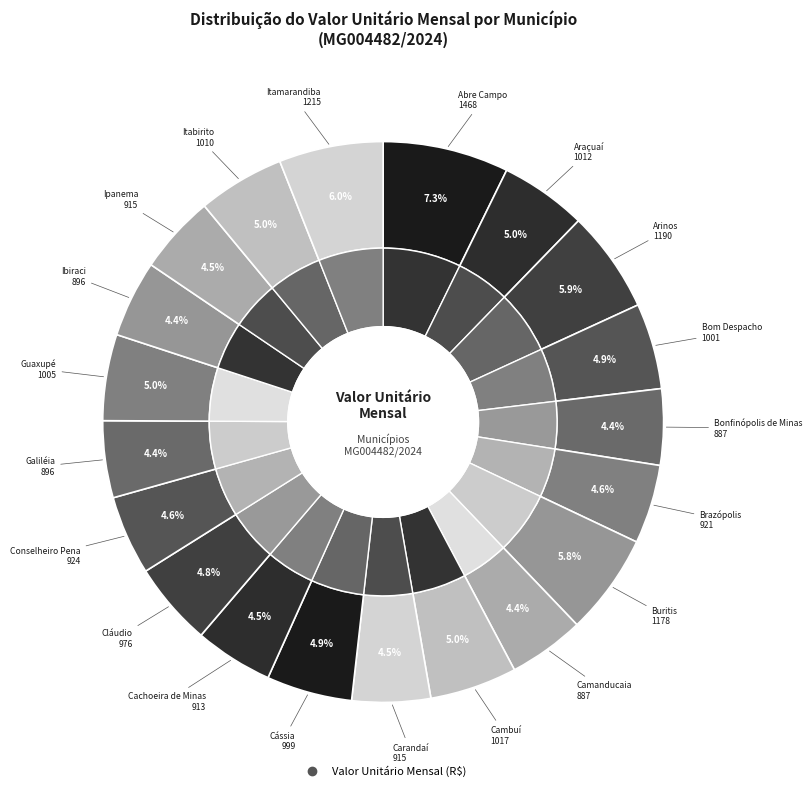

To the nearest percent, what percentage of the pie is Cachoeira de Minas?

5%